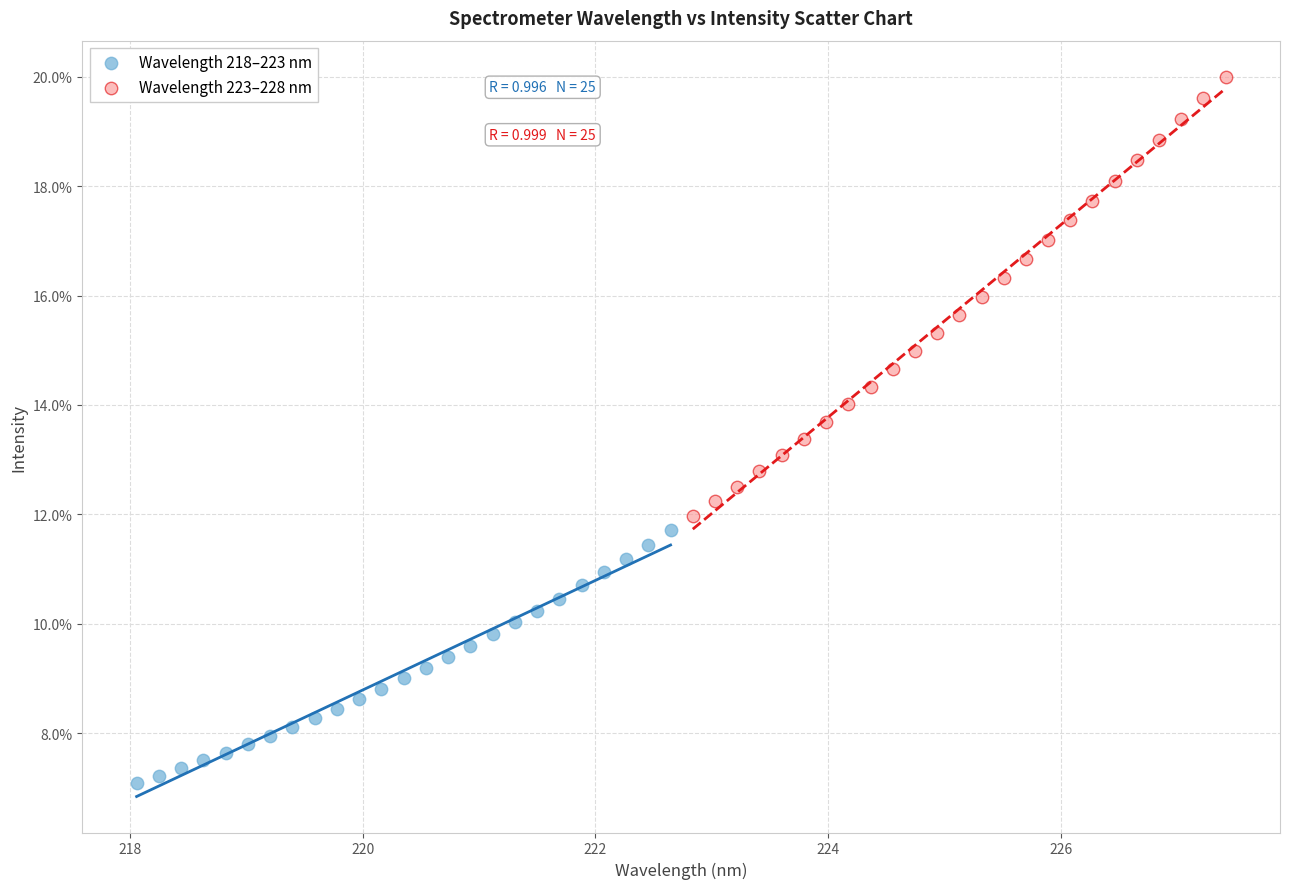

Which series contains the lowest Y value?

Wavelength 218–223 nm